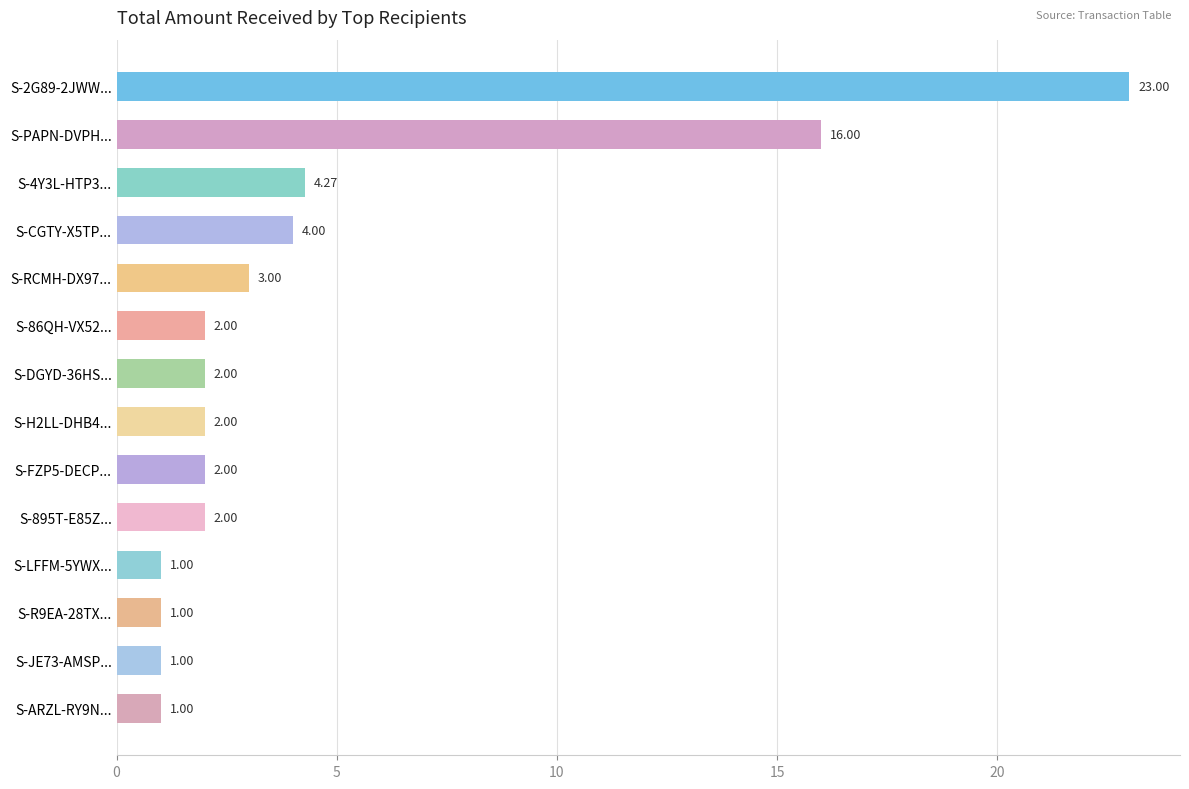

What is the average value?

4.6